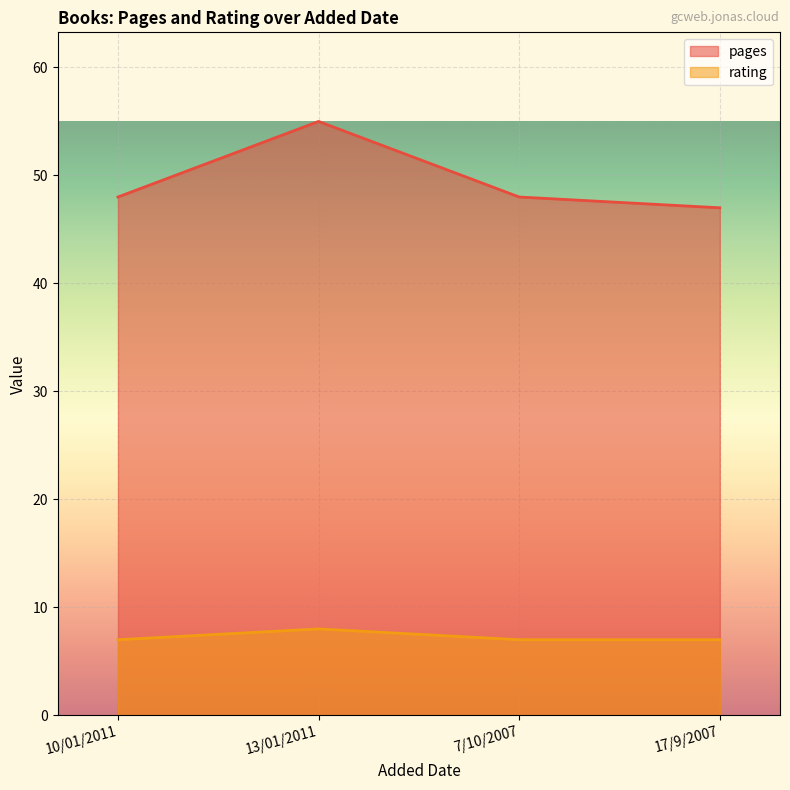

True or false: rating and pages intersect in this chart.

False